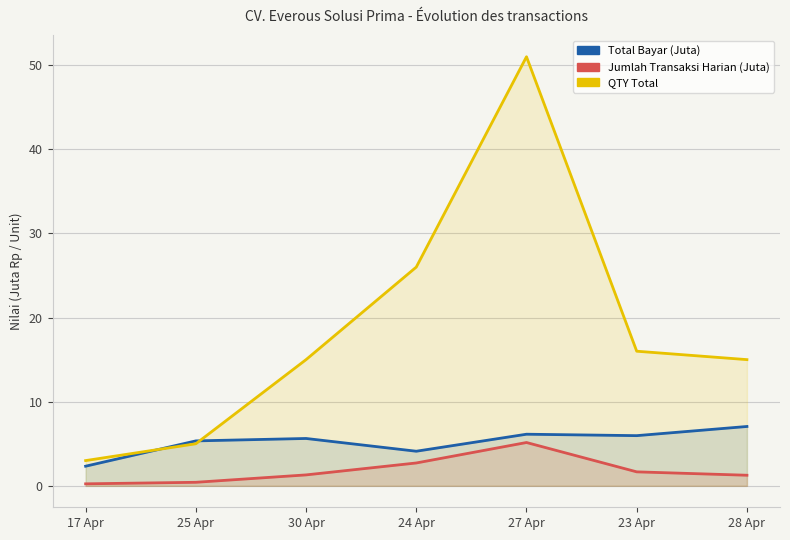

What is the total value across all series at 23 Apr?

23.6